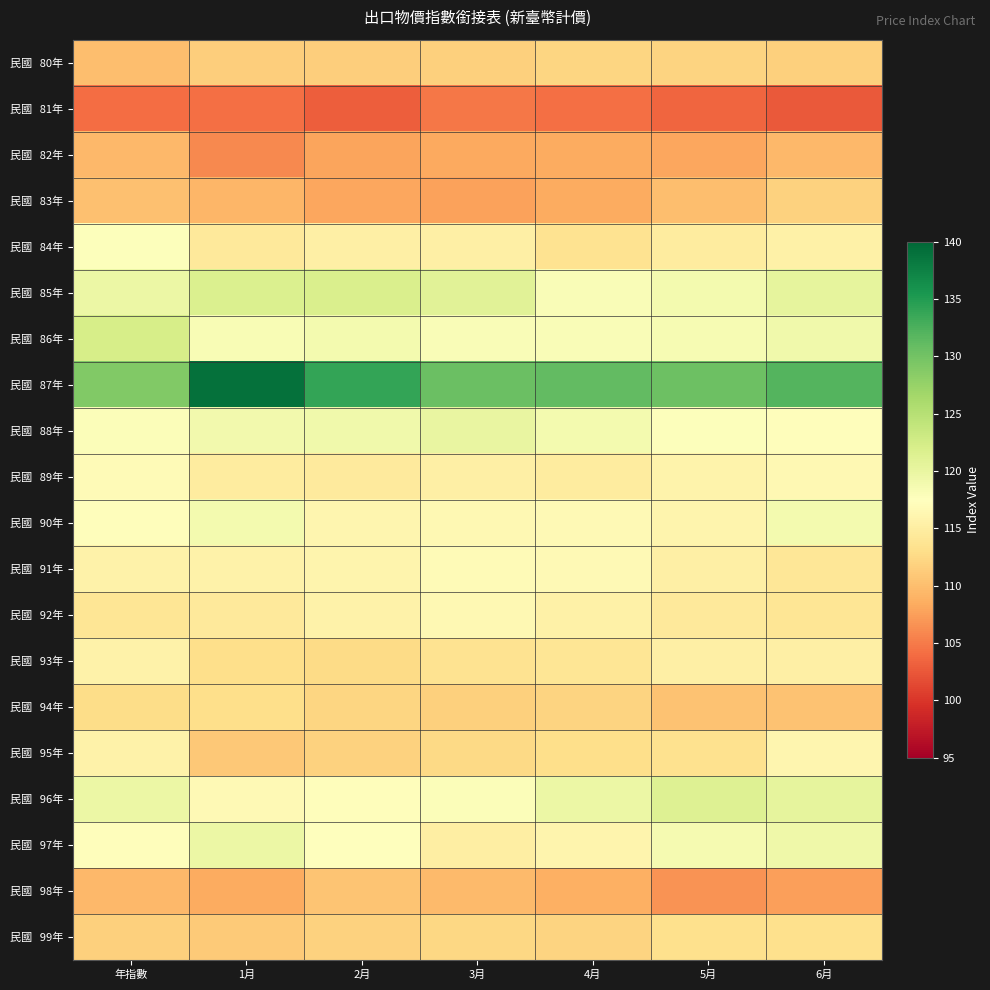

What is the greatest value displayed?

139.1